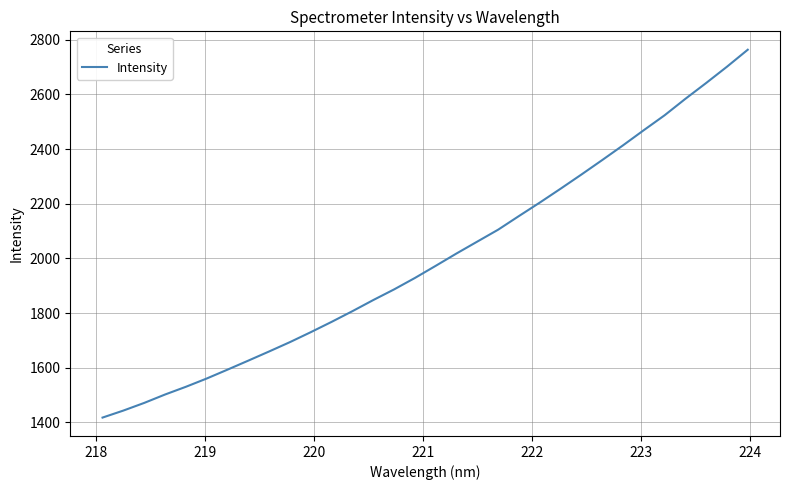

What is the difference between the maximum and minimum values?

1345.6